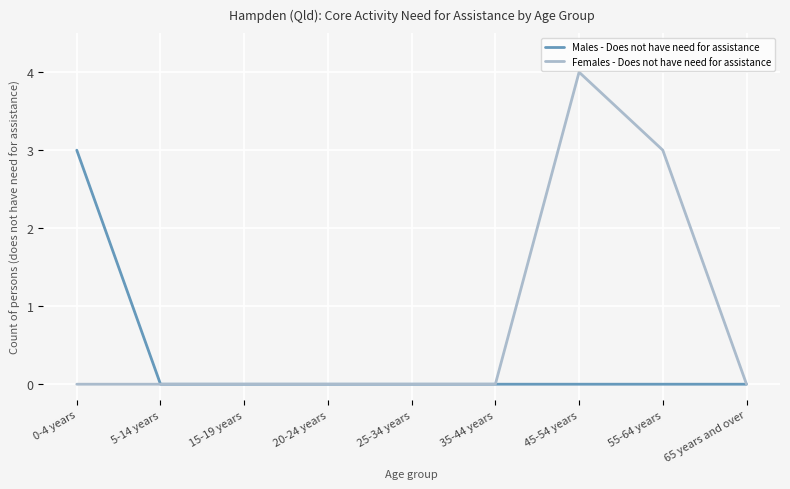

At which category is the sum across all series the highest?

45-54 years